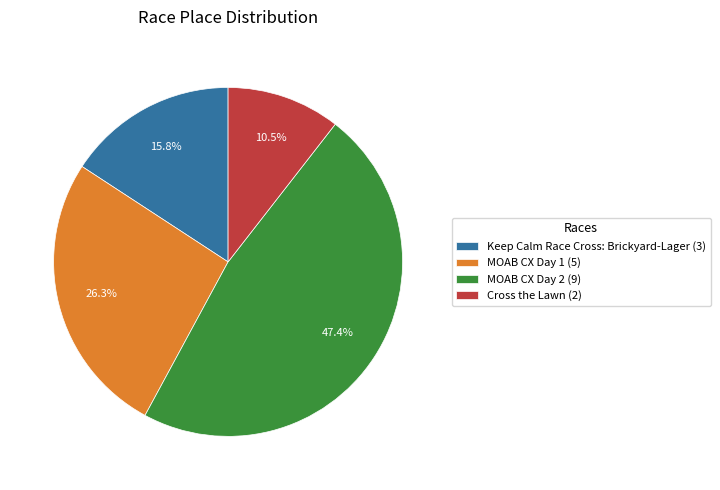

What is the smallest slice in the pie chart?

Cross the Lawn